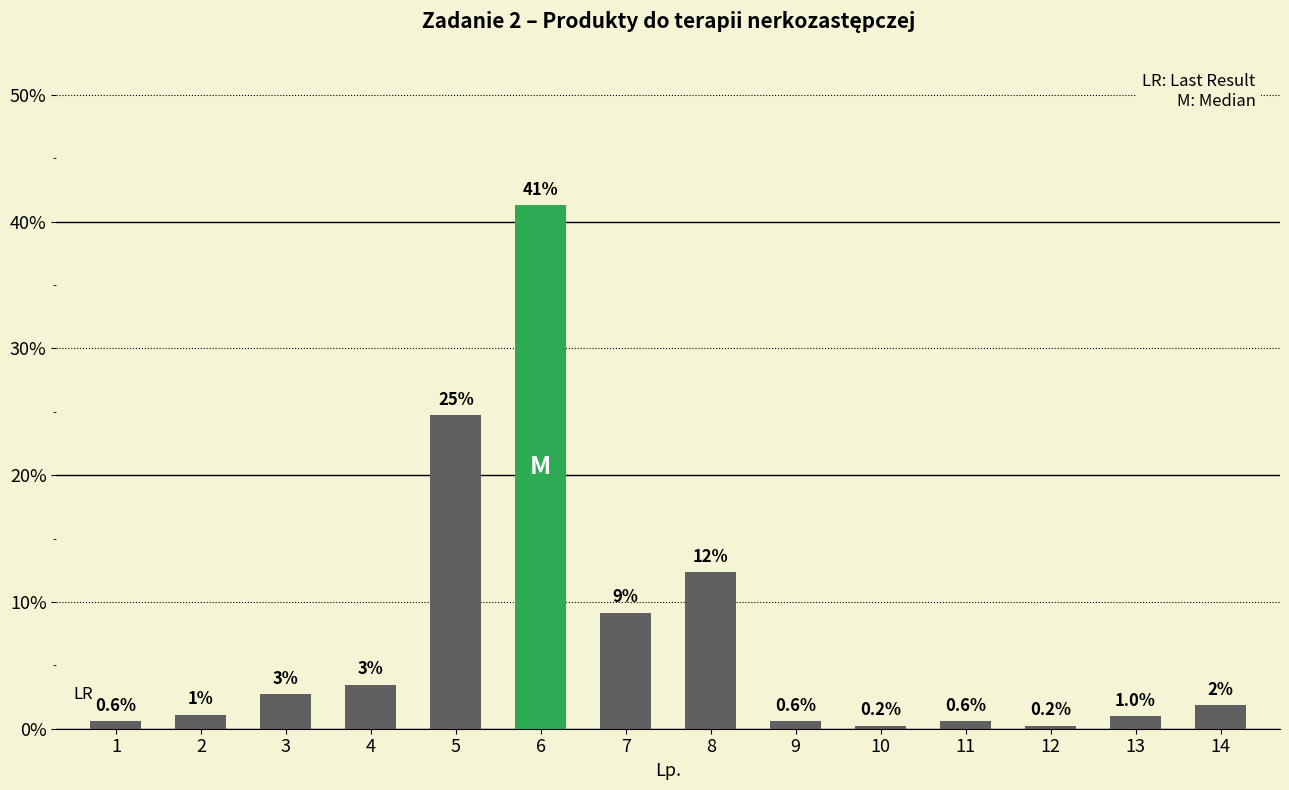

What is the value of the 9th bar from the left?

0.6